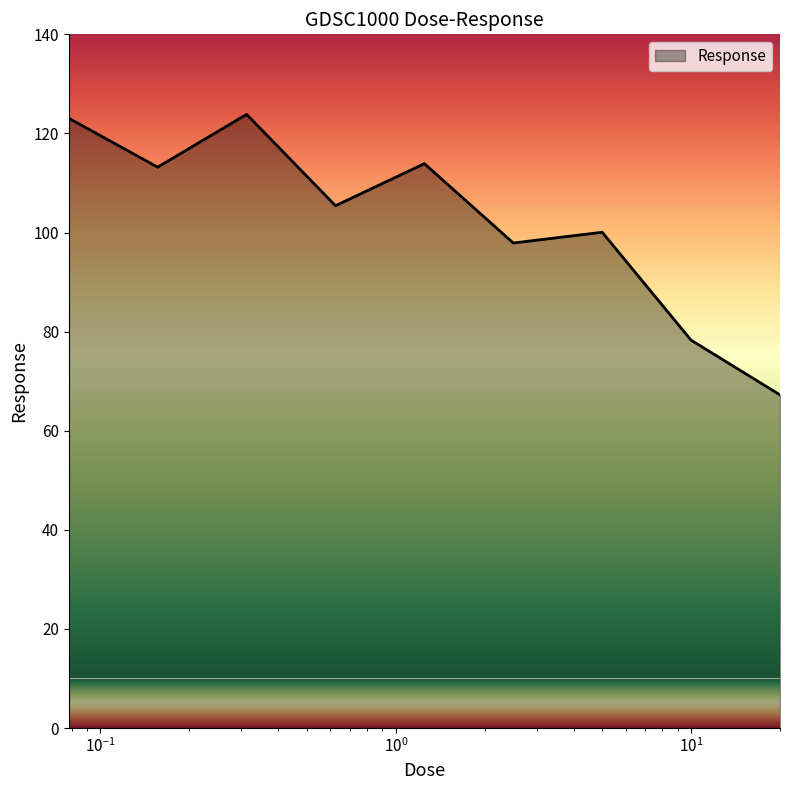

What is the smallest value displayed?

67.2